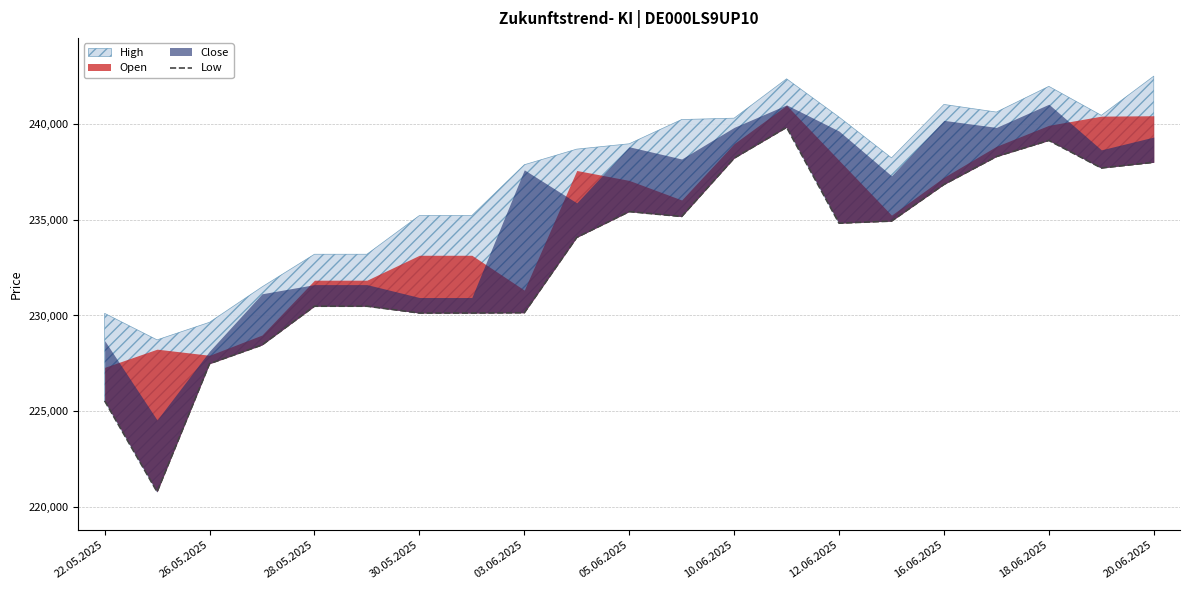

How many points are higher than both their immediate neighbors (excluding endpoints)?

3